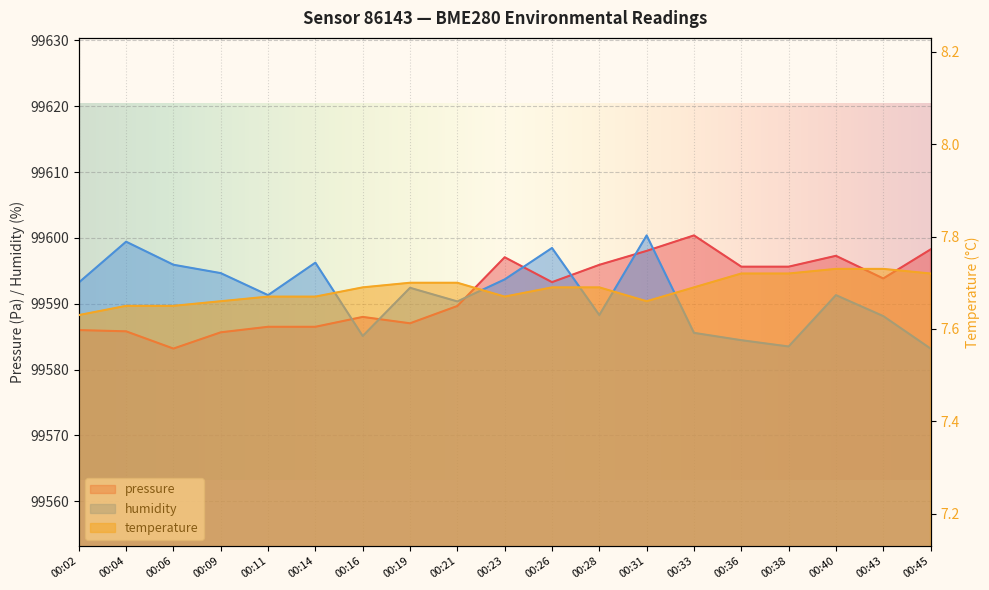

What is the value of the pressure point at the 17th from the left?

99597.3